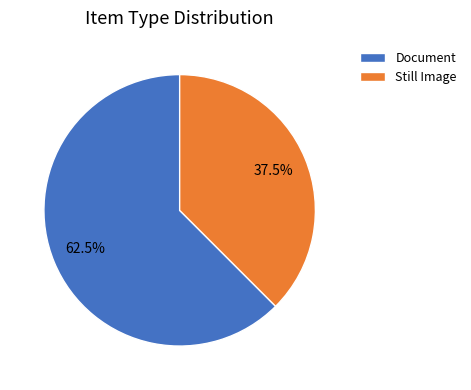

Which has a higher value, Document or Still Image?

Document